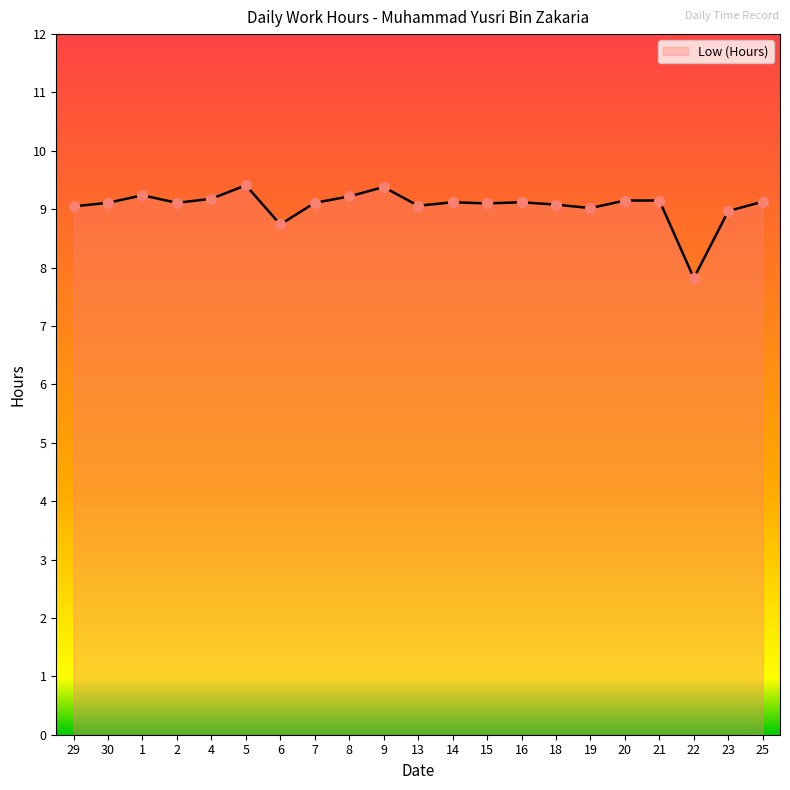

Between 1 and 16, which is larger?

1